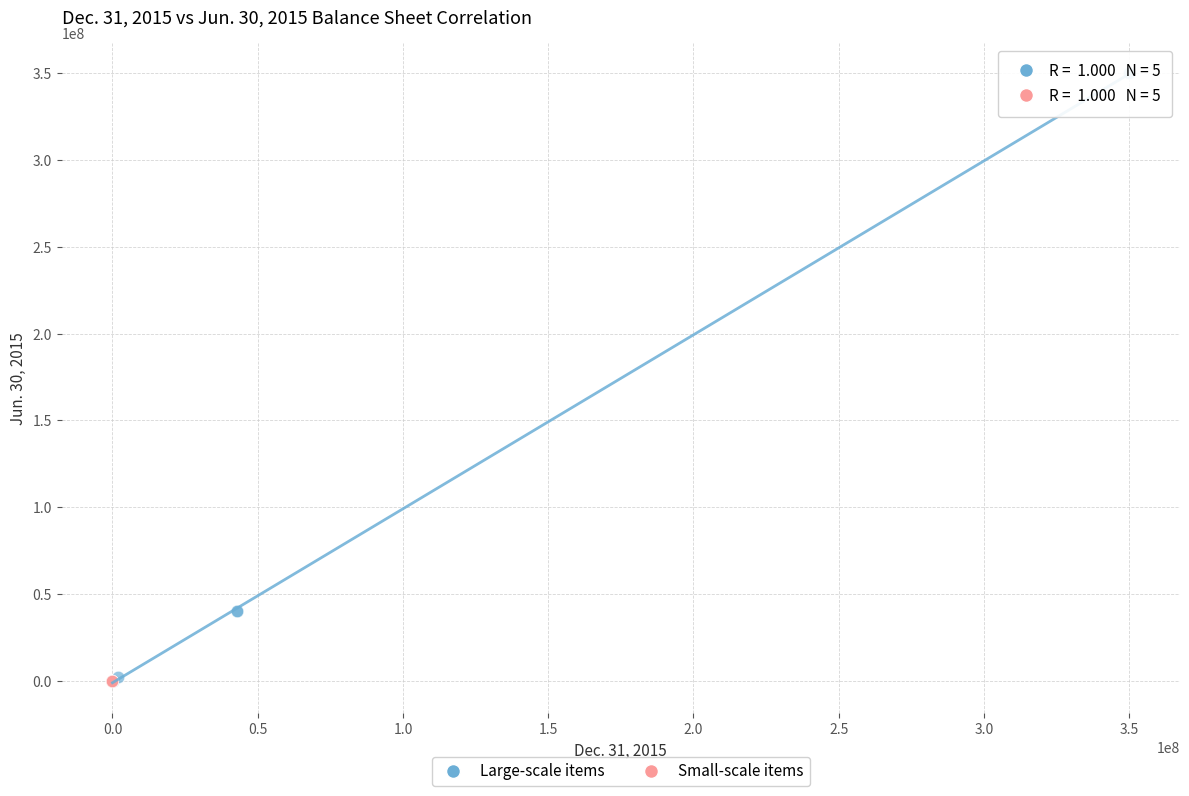

Which series reaches the maximum Y coordinate?

Large-scale items